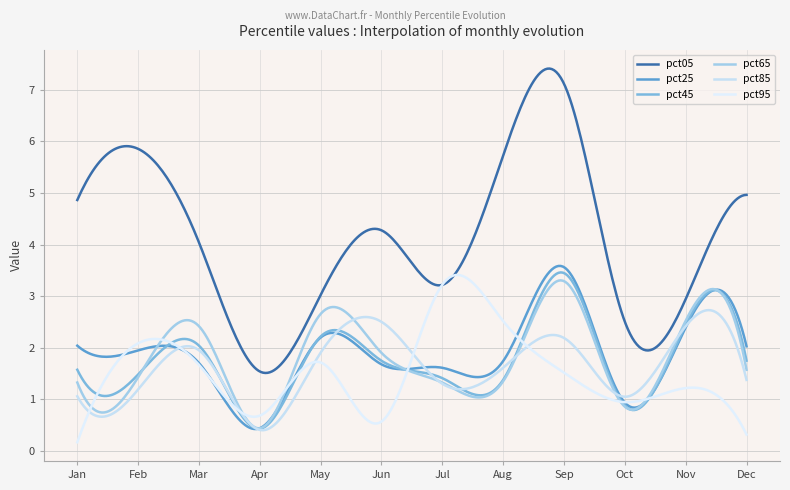

True or false: pct25 and pct95 cross at least once.

True